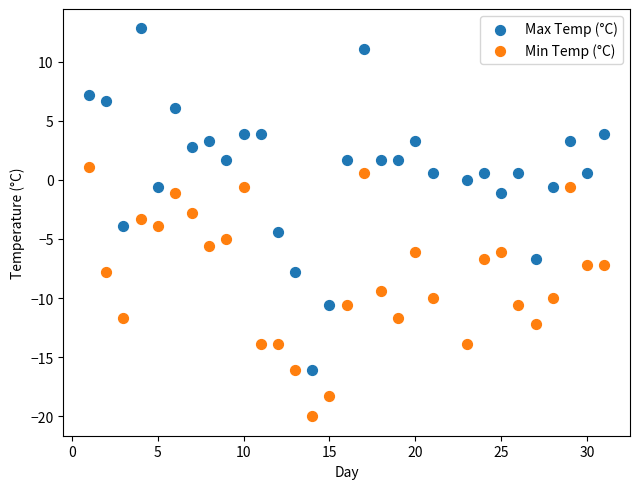

Across all data points, what is the range of X values (max minus min)?

30.0